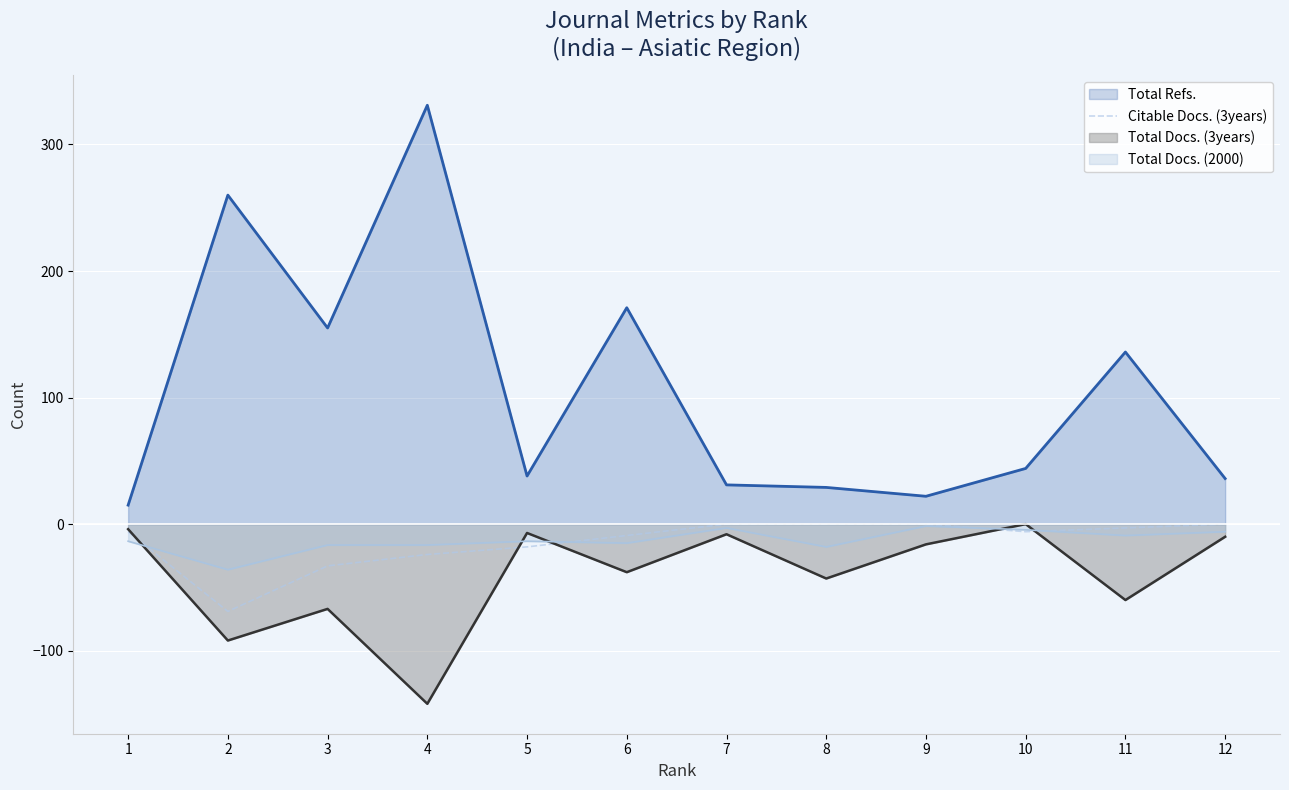

Which series has the largest total across all categories?

Total Refs.